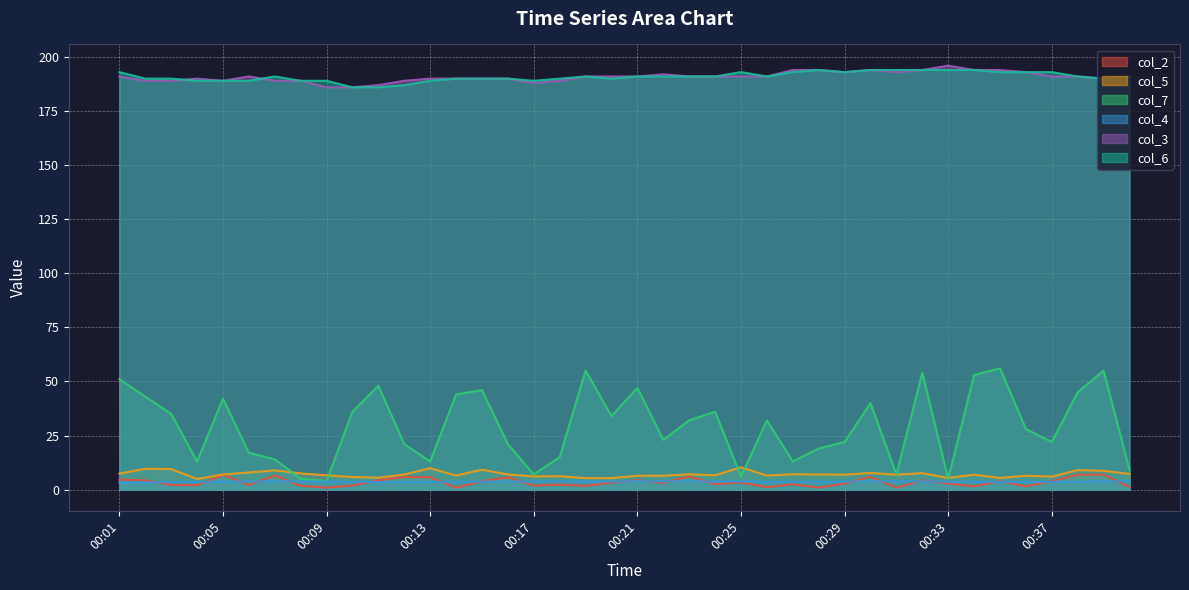

What is the value of the col_3 point at the 18th from the left?

189.0